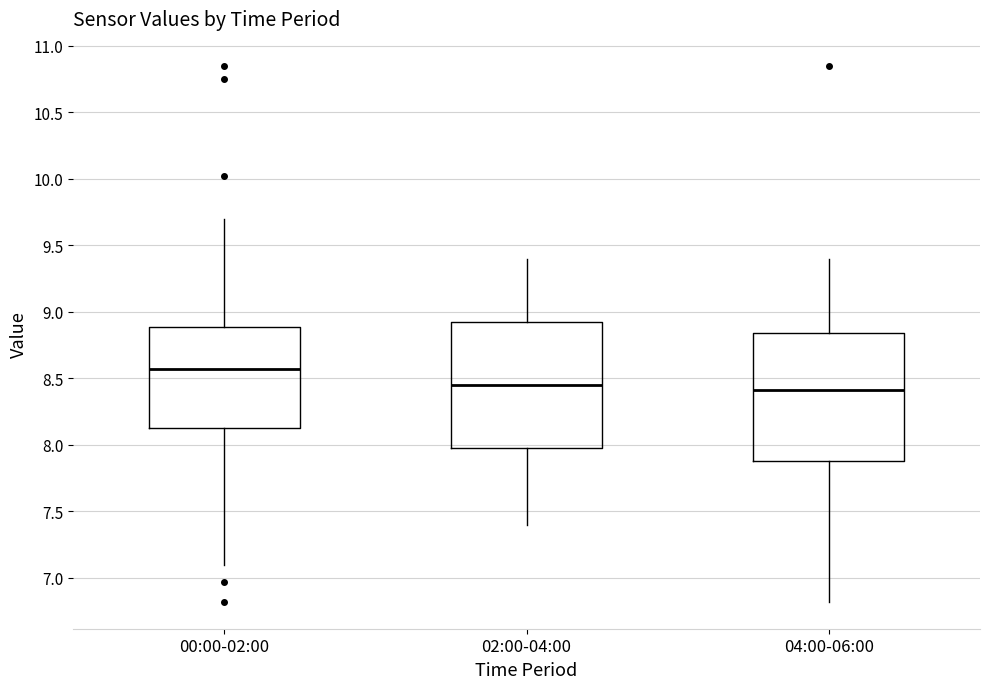

Which box's median line is the highest?

00:00-02:00